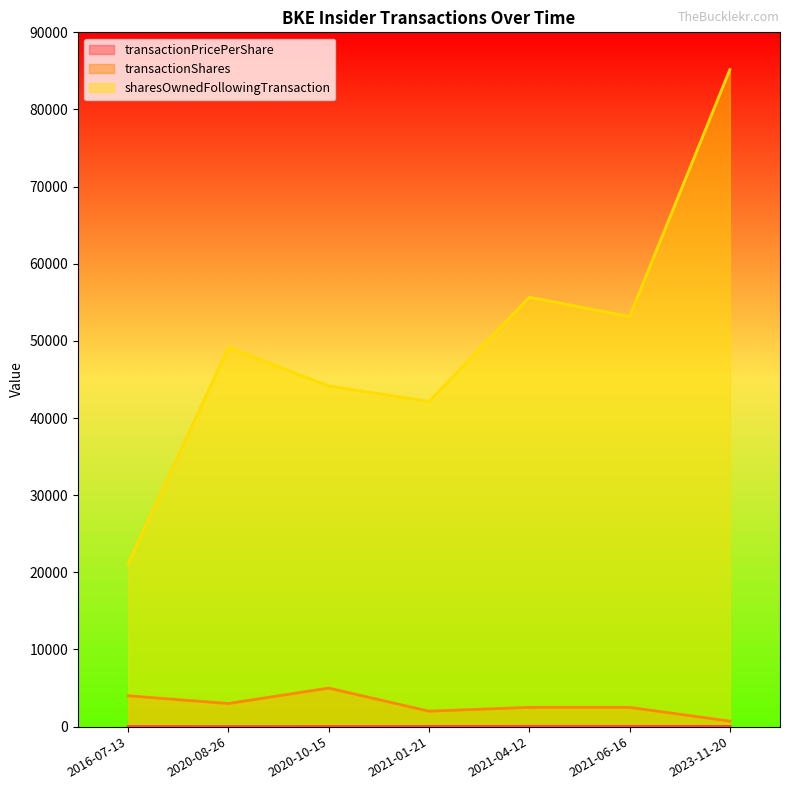

The value of transactionShares at 2023-11-20 is 715.0. True or false?

True